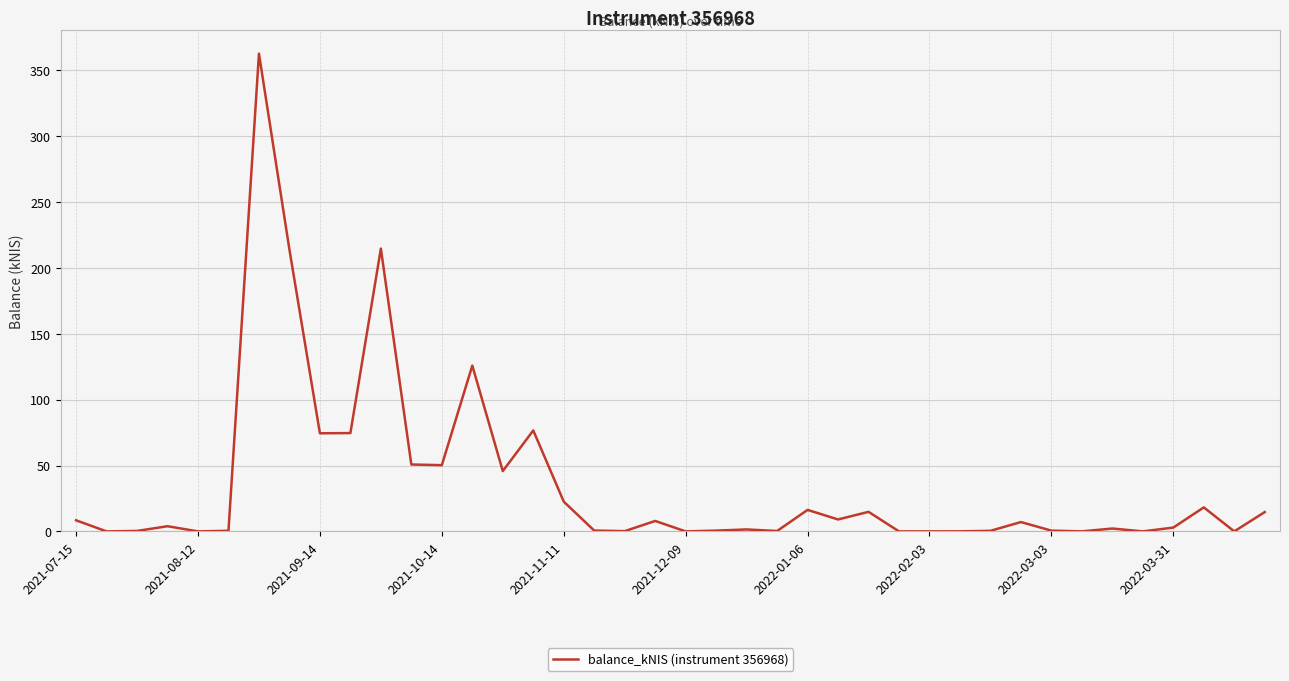

True or false: there are more than 2 points higher than both neighbors.

True